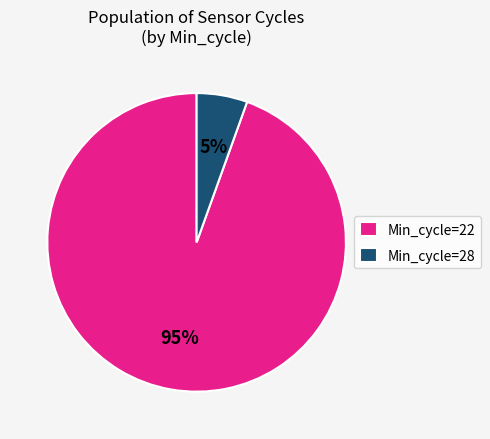

What percentage is the Min_cycle=22 slice, to the nearest percent?

95%